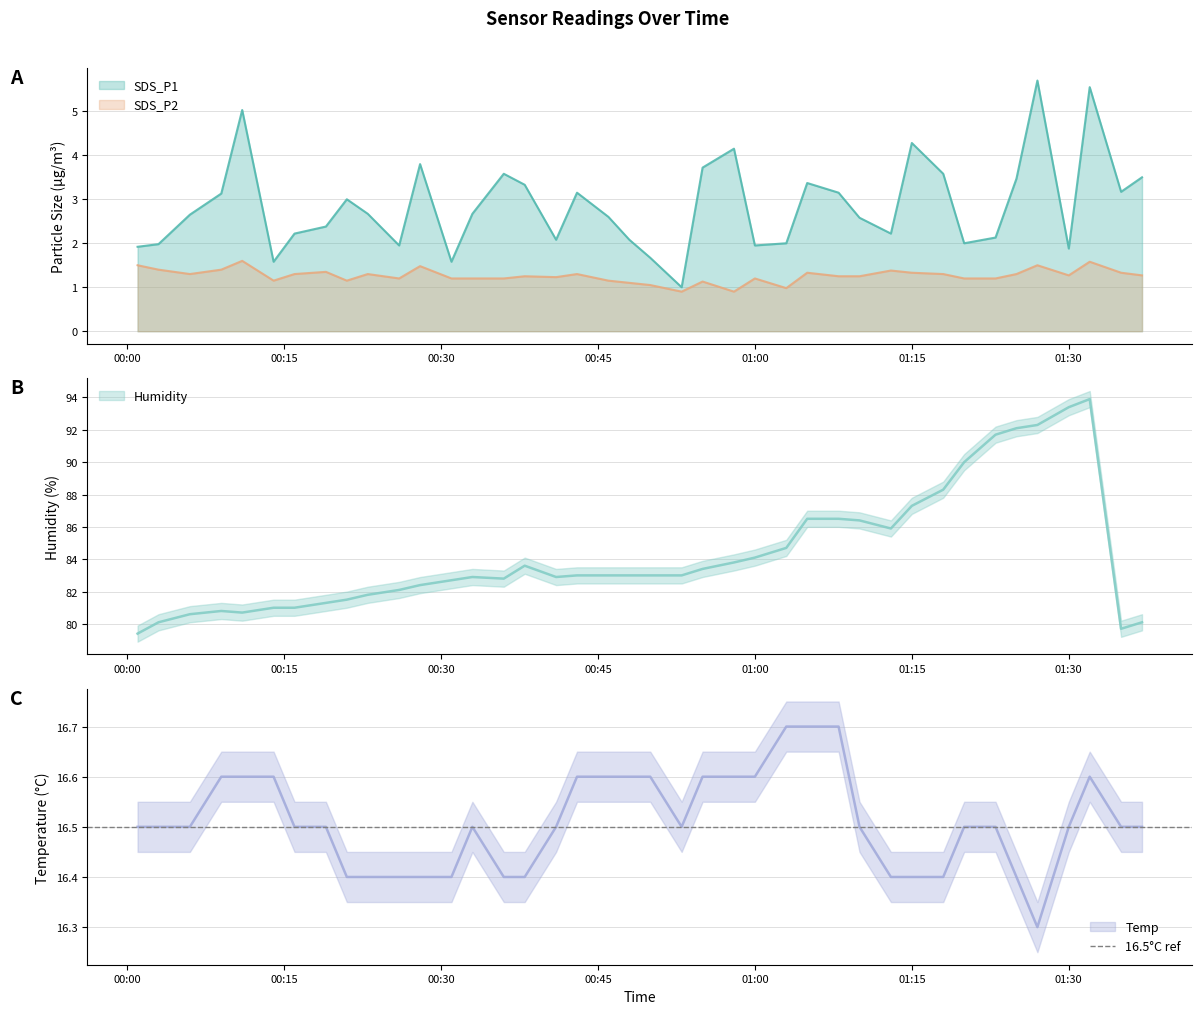

What is the minimum value shown in the chart?

0.9